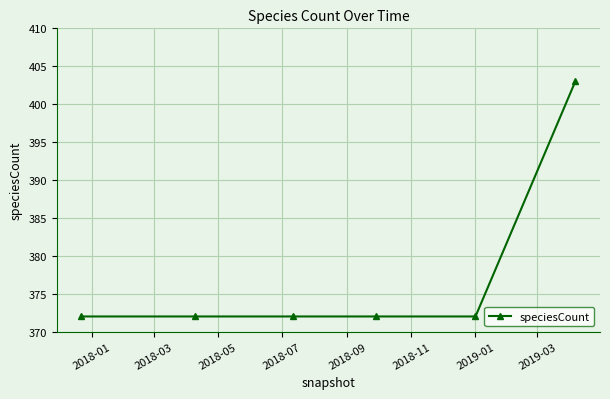

What is the greatest value displayed?

403